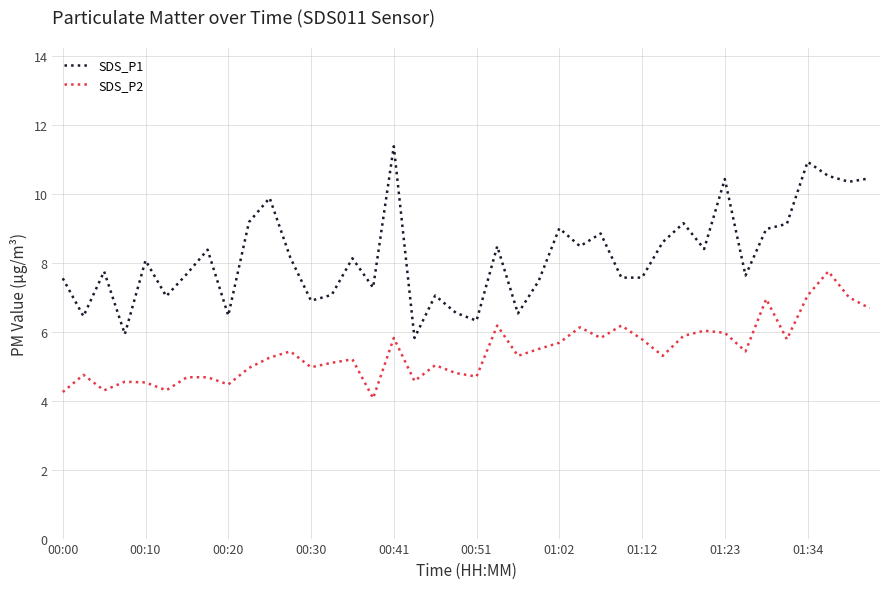

What is the difference between the maximum and minimum values in the SDS_P1 series?

5.6